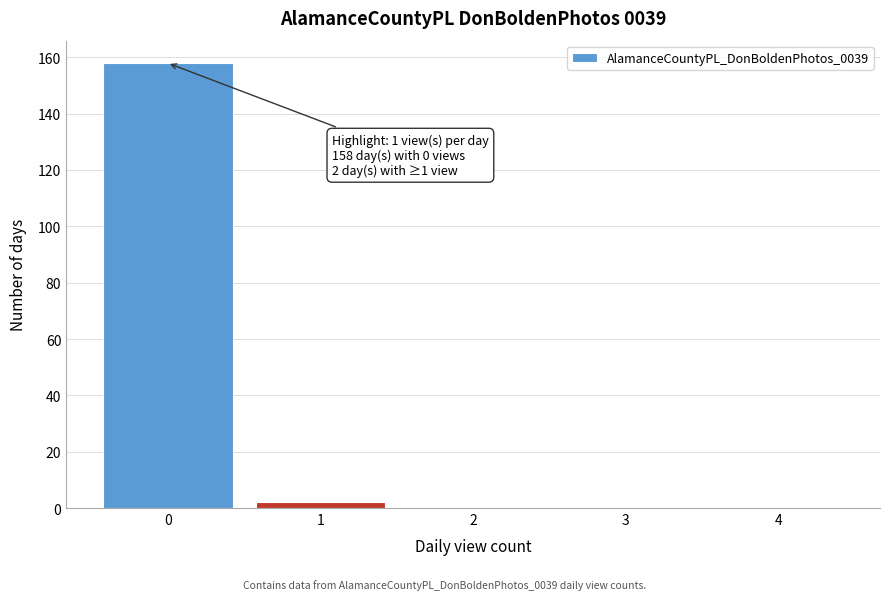

Reading left to right, list all the values displayed in this chart.

0=158	1=2	2=0	3=0	4=0